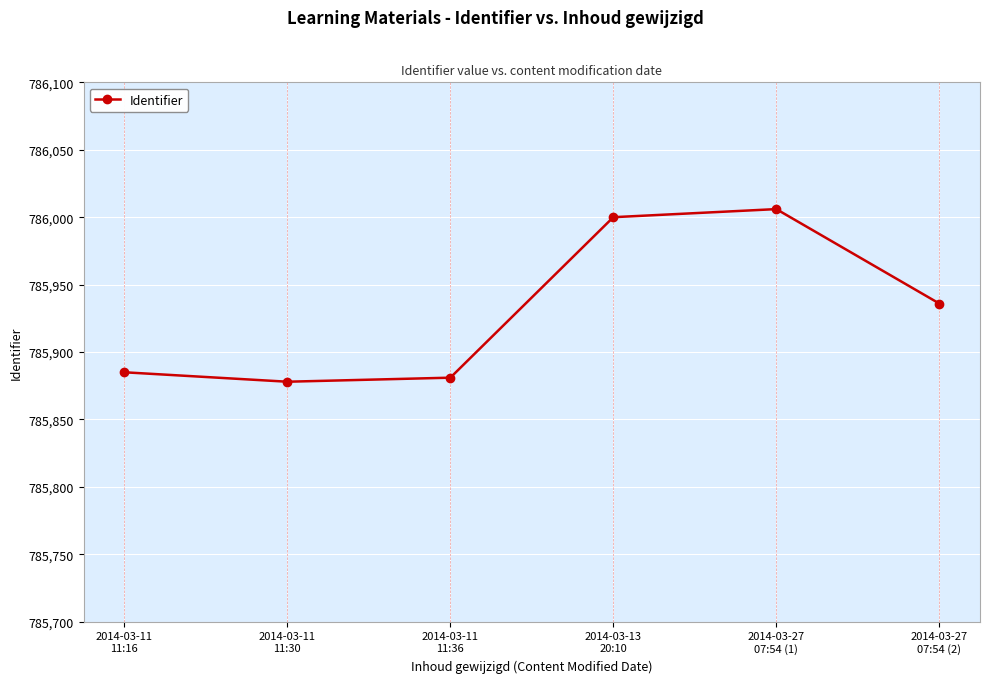

True or false: there are more than 1 points higher than both neighbors.

False